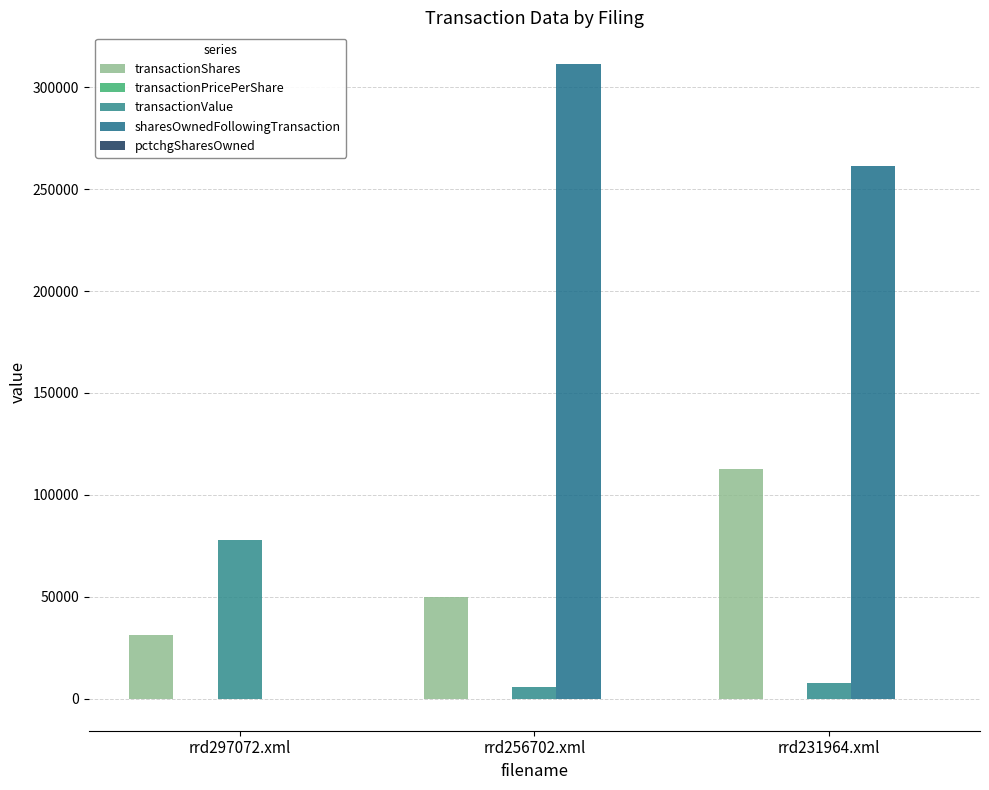

Does the chart contain stacked bars?

No